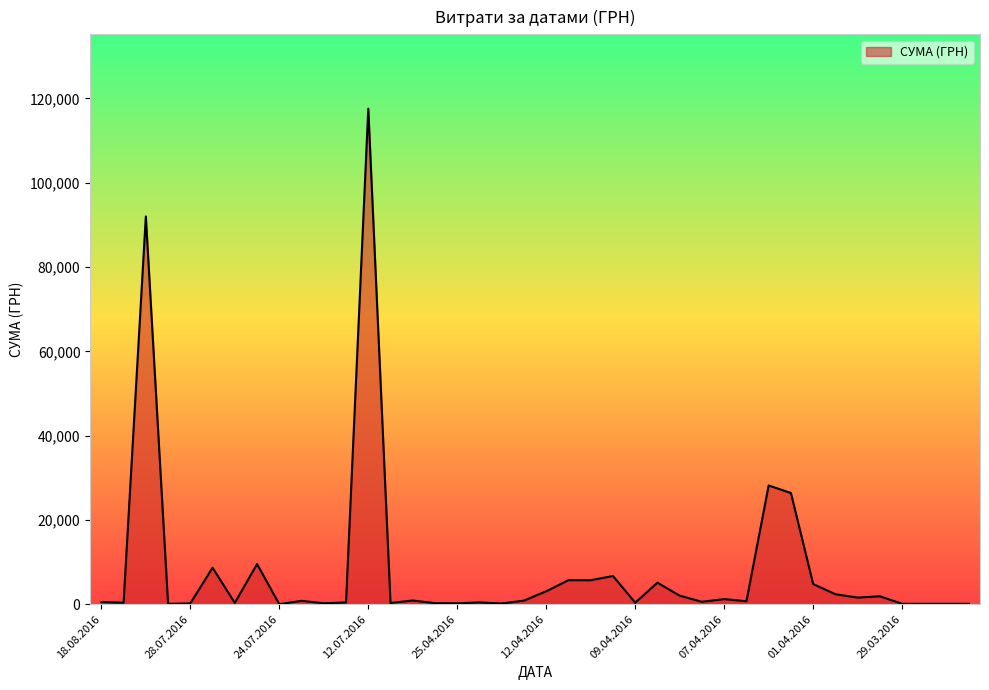

What is the label of the 32nd point from the right?

24.07.2016